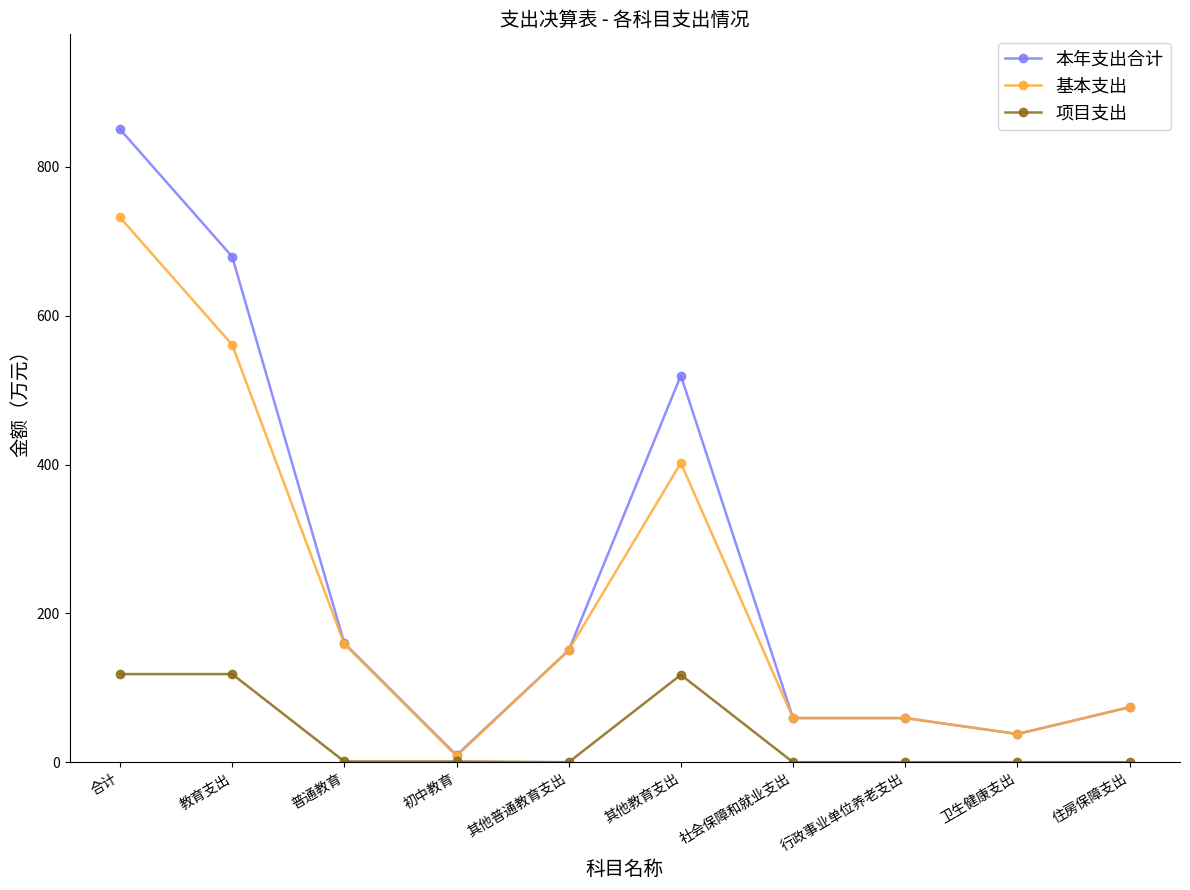

At which category is the sum across all series the highest?

合计